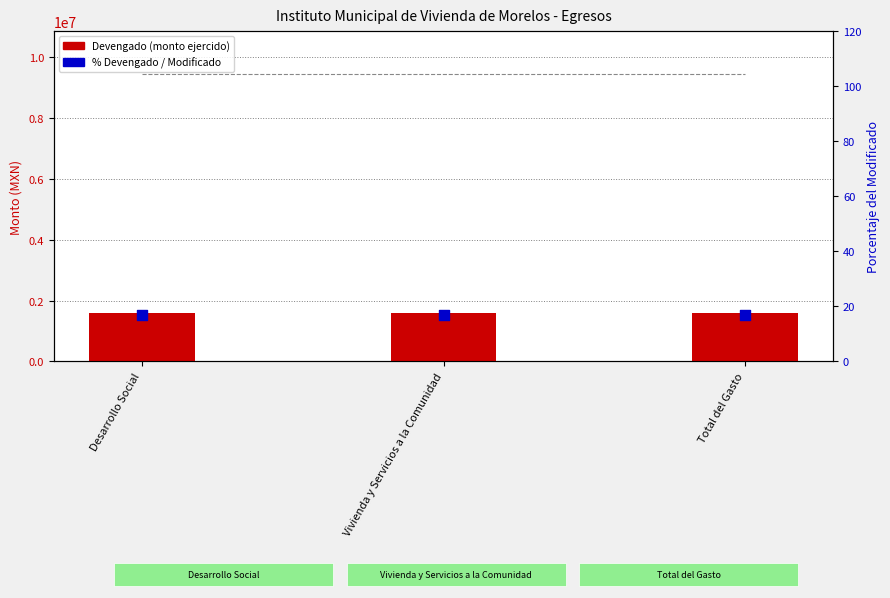

What is the total value across all series at Desarrollo Social?

1607252.8